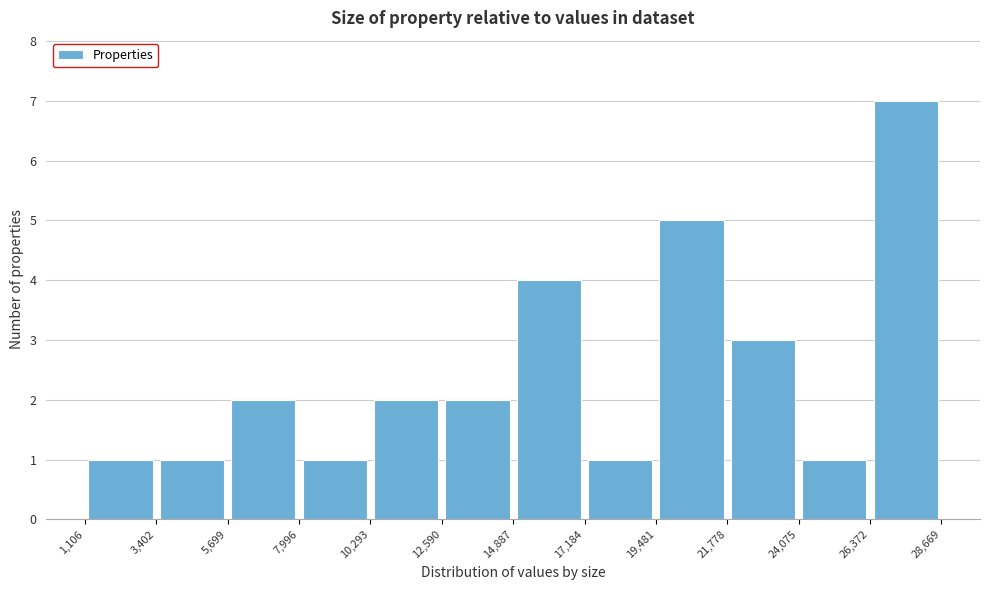

Reading left to right, transcribe this chart: for each bar, give the range it covers on the x-axis and its height. The values are not printed on the chart, so give them approximately, as read against the axis.

1,106 to 3,402: 1
3,402 to 5,699: 1
5,699 to 7,996: 2
7,996 to 10,293: 1
10,293 to 12,590: 2
12,590 to 14,887: 2
14,887 to 17,184: 4
17,184 to 19,481: 1
19,481 to 21,778: 5
21,778 to 24,075: 3
24,075 to 26,372: 1
26,372 to 28,669: 7